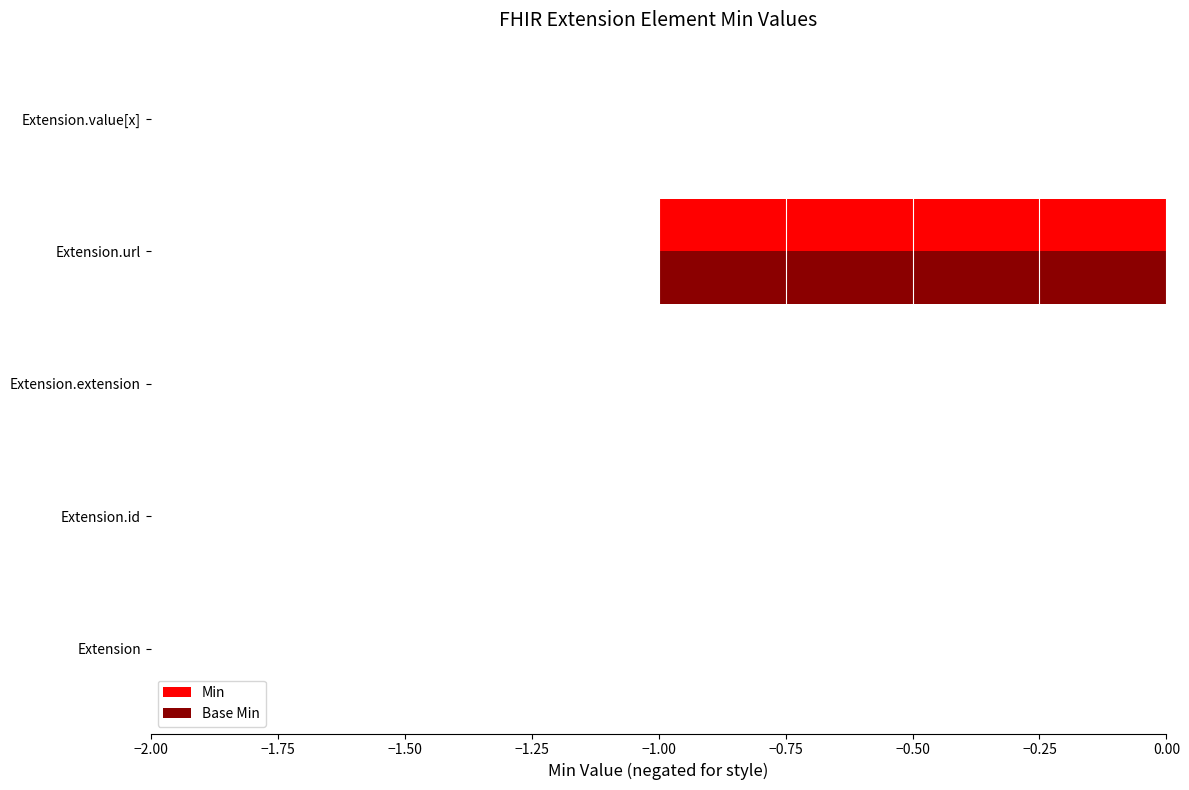

What is the sum of all Base Min values?

-1